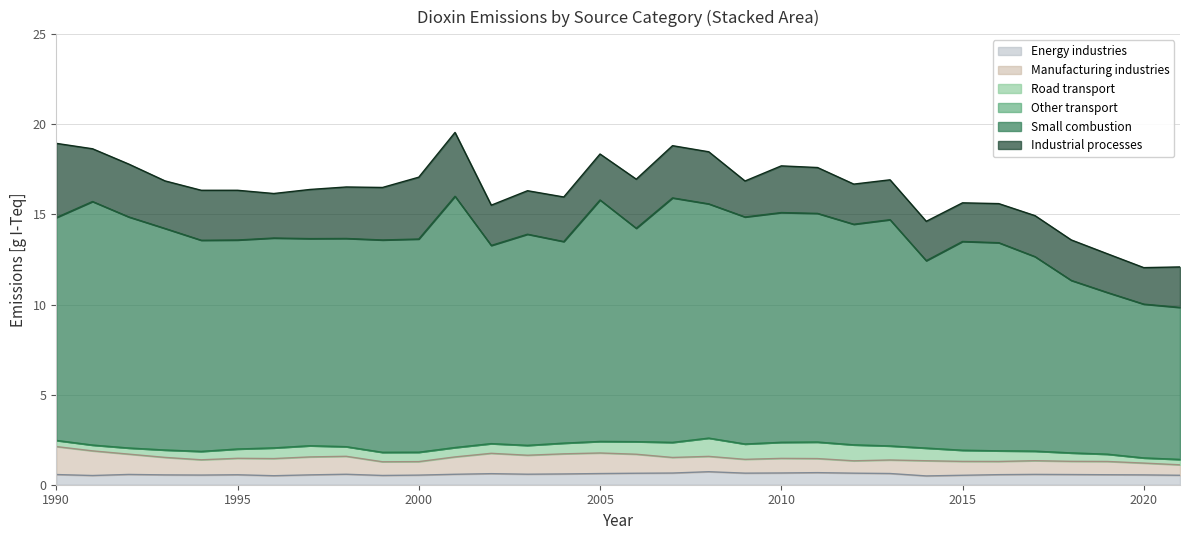

Reading left to right, transcribe all the data shown in this chart.

Energy industries: 0.6	0.5	0.6	0.5	0.5	0.6	0.5	0.5	0.6	0.5	0.5	0.6	0.6	0.6	0.6	0.6	0.6	0.6	0.7	0.6	0.7	0.7	0.6	0.6	0.5	0.5	0.6	0.6	0.6	0.6	0.5	0.5
Manufacturing industries: 1.6	1.4	1.1	1.0	0.8	0.9	1.0	1.0	1.0	0.8	0.7	1.0	1.1	1.1	1.1	1.1	1.1	0.9	0.9	0.8	0.8	0.8	0.7	0.8	0.8	0.8	0.7	0.8	0.7	0.7	0.7	0.6
Road transport: 0.3	0.3	0.3	0.4	0.5	0.5	0.6	0.6	0.5	0.5	0.5	0.5	0.5	0.5	0.6	0.6	0.7	0.8	1.0	0.8	0.9	0.9	0.9	0.8	0.7	0.6	0.6	0.5	0.5	0.4	0.3	0.3
Other transport: 0.0	0.0	0.0	0.0	0.0	0.0	0.0	0.0	0.0	0.0	0.0	0.0	0.0	0.0	0.0	0.0	0.0	0.0	0.0	0.0	0.0	0.0	0.0	0.0	0.0	0.0	0.0	0.0	0.0	0.0	0.0	0.0
Small combustion: 12.4	13.5	12.8	12.3	11.7	11.6	11.7	11.5	11.6	11.8	11.8	13.9	11.0	11.7	11.2	13.4	11.8	13.6	13.0	12.6	12.8	12.7	12.2	12.6	10.4	11.6	11.6	10.8	9.6	9.0	8.5	8.4
Industrial processes: 4.1	2.9	2.9	2.6	2.8	2.8	2.5	2.7	2.9	2.9	3.4	3.5	2.2	2.4	2.5	2.6	2.7	2.9	2.9	2.0	2.6	2.5	2.2	2.2	2.2	2.1	2.2	2.3	2.2	2.1	2.0	2.2